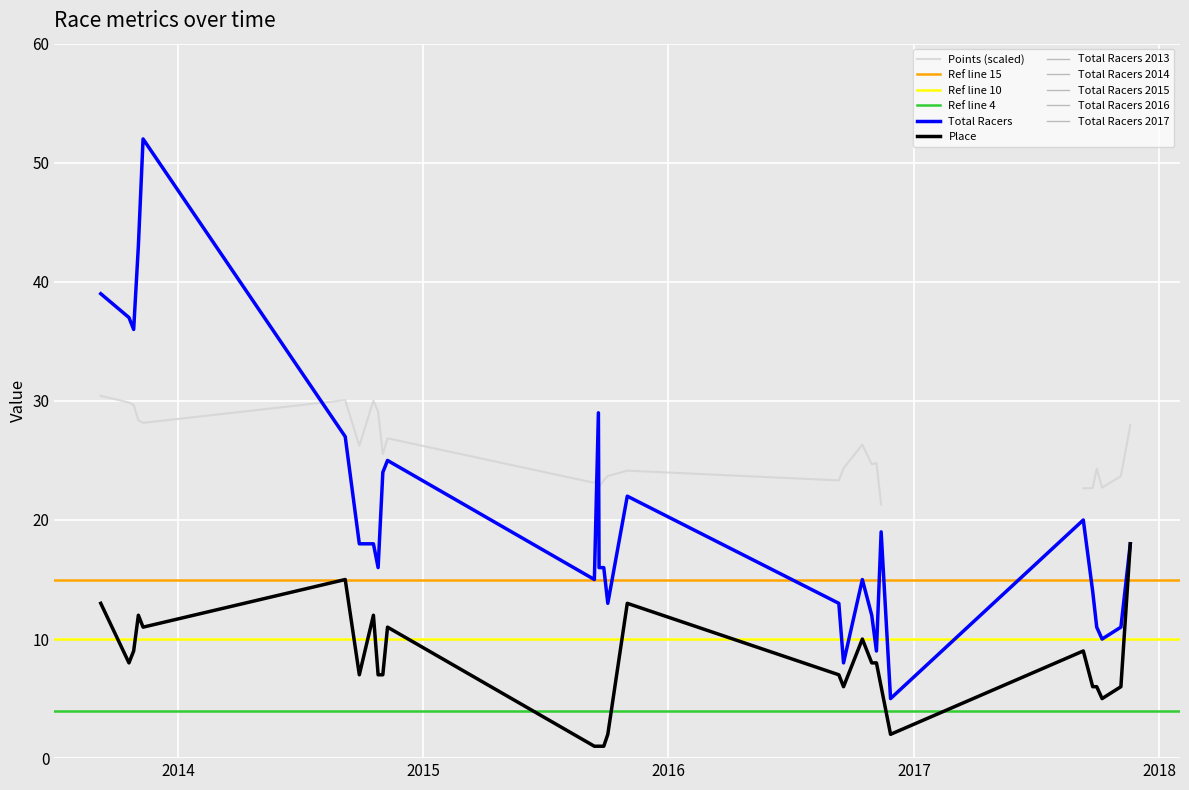

What is the maximum value for Total Racers?

52